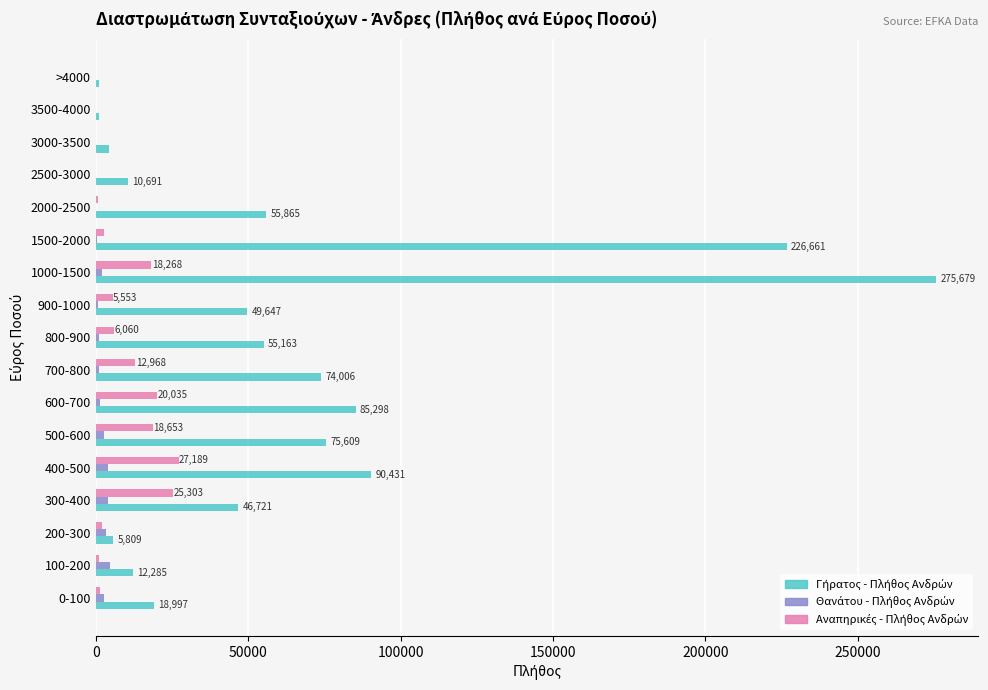

What is the maximum value shown in the chart?

275679